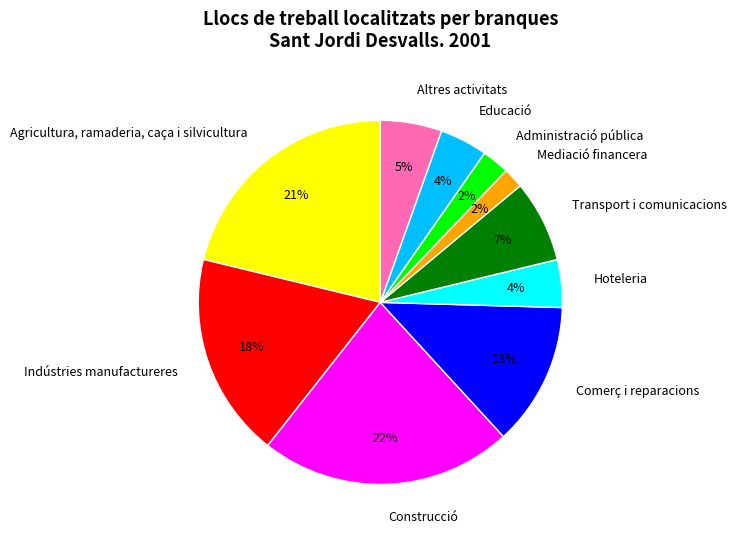

Is Comerç i reparacions the majority of the pie?

No